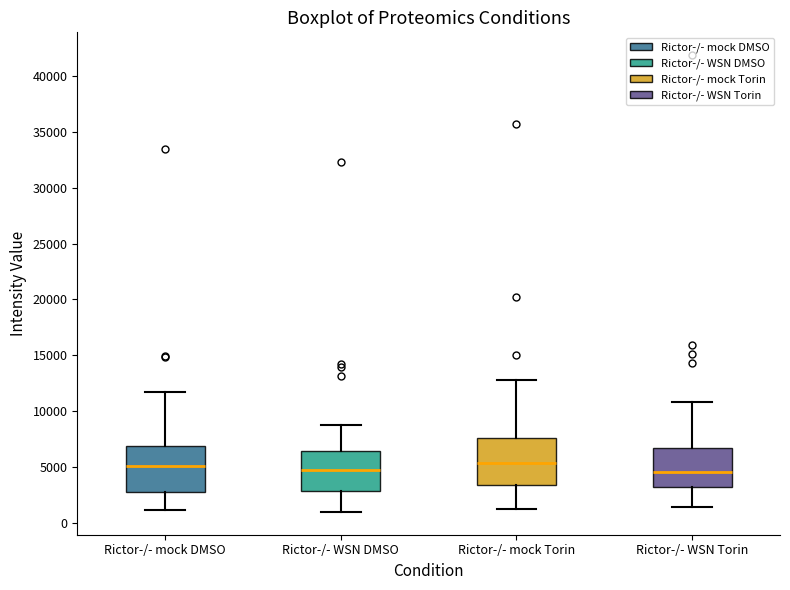

Reading left to right, transcribe this box plot: for each box, give where its median line is, the range the box spans, and where its two whiskers end, as read against the y-axis. The values are not printed on the chart, so give them approximately, as read against the axis.

Rictor-/- mock DMSO: median 5000, box 3000 to 7000, whiskers 1000 to 11500
Rictor-/- WSN DMSO: median 4500, box 3000 to 6500, whiskers 1000 to 9000
Rictor-/- mock Torin: median 5500, box 3500 to 7500, whiskers 1000 to 13000
Rictor-/- WSN Torin: median 4500, box 3000 to 6500, whiskers 1500 to 11000